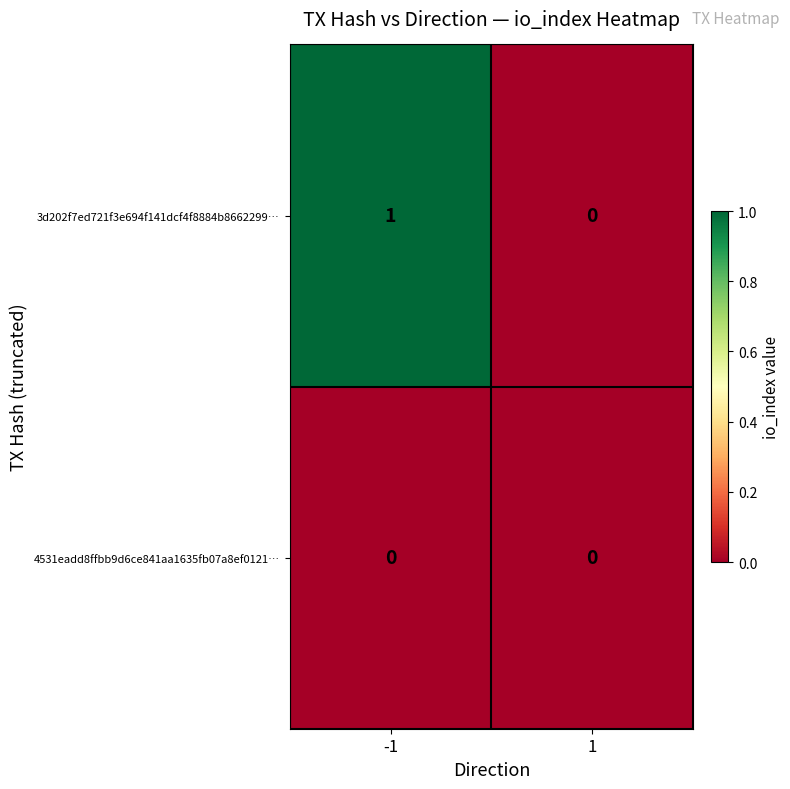

Which series has the largest total across all categories?

3d202f7ed721f3e694f141dcf4f8884b8662299…